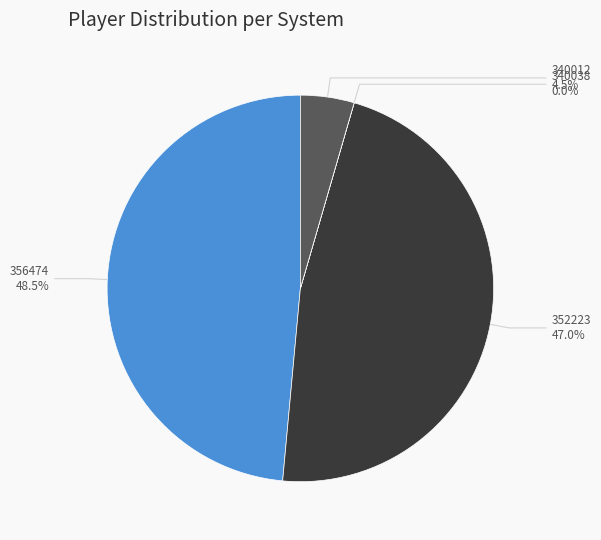

Does any single category account for the majority?

No